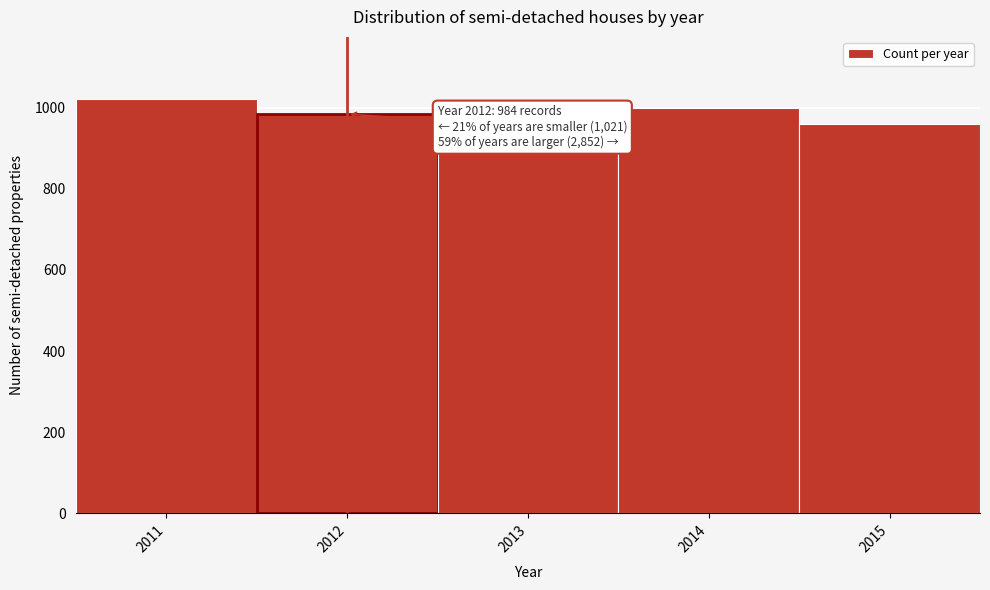

Reading right to left, what are all the values shown in this chart?

959	998	895	984	1021